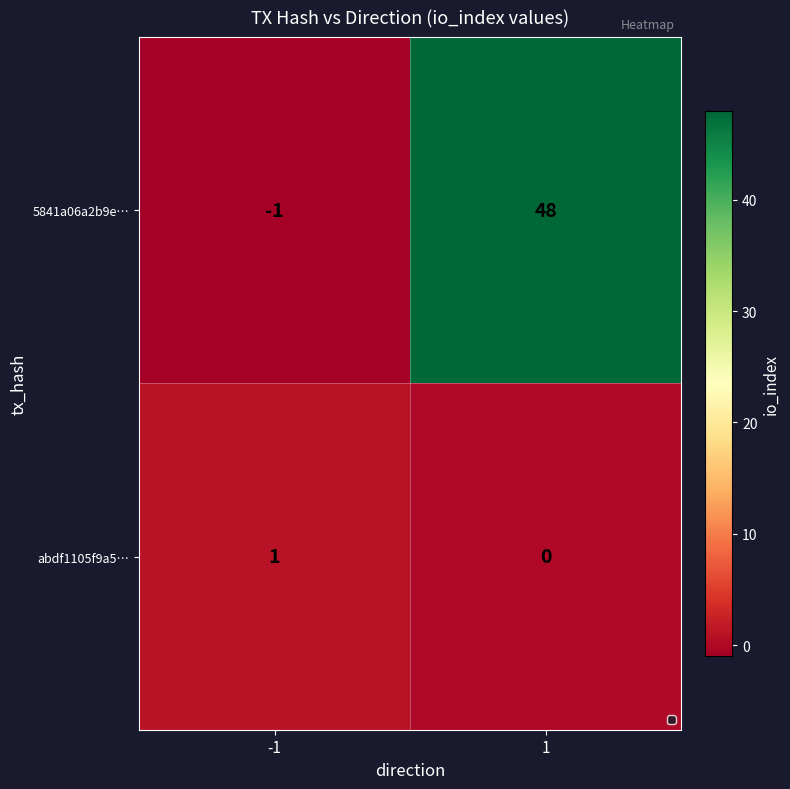

What is the sum of the 5841a06a2b9e… values at -1 and 1?

47